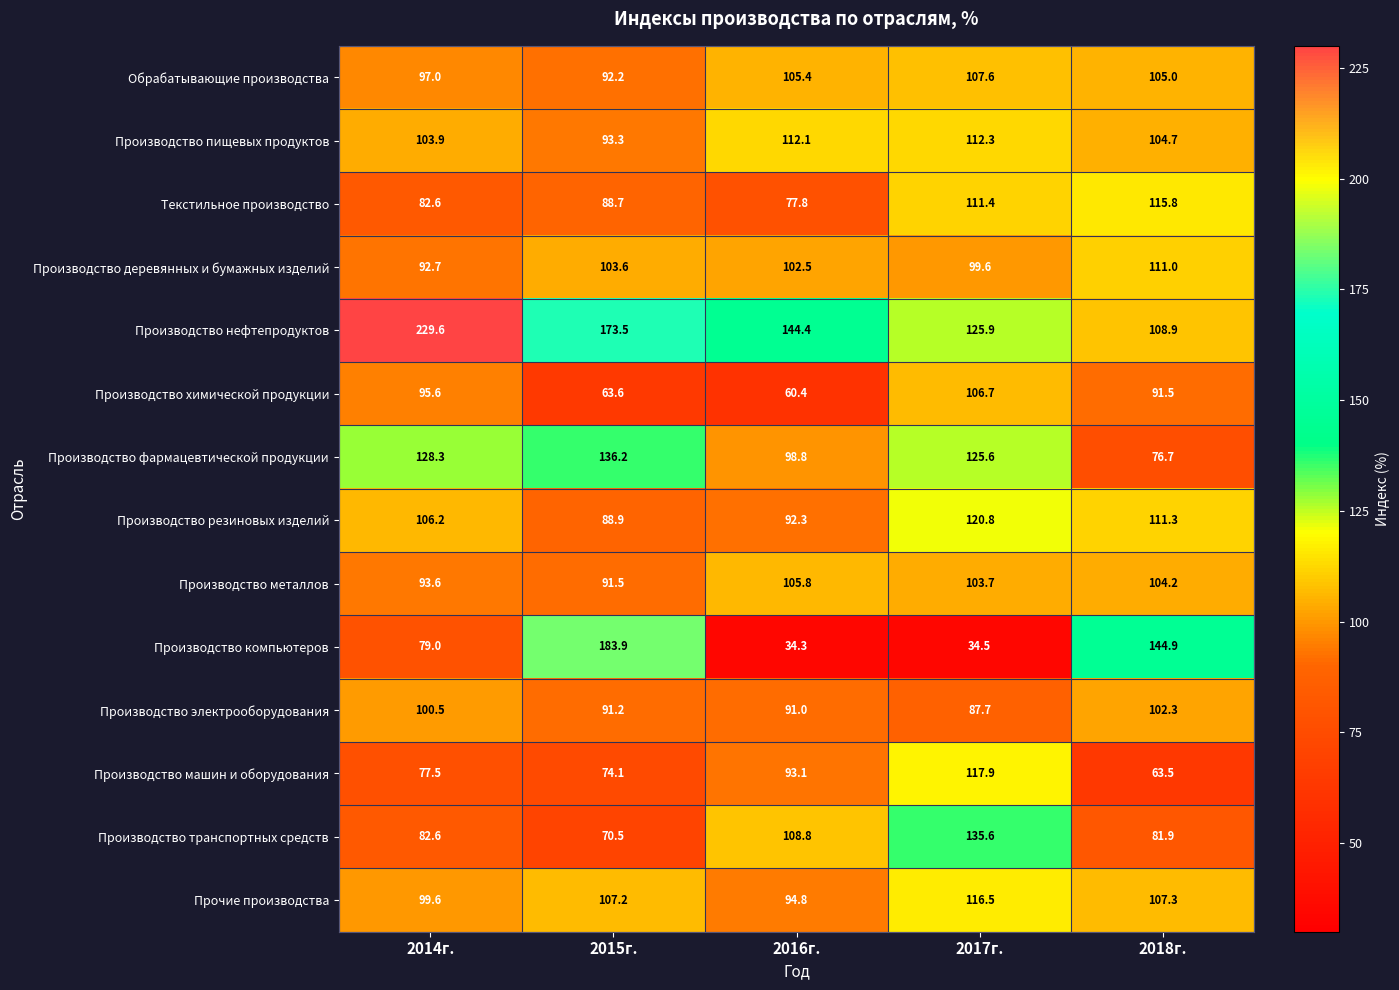

True or false: Производство химической продукции has a value of 28.6 at 2014г..

False